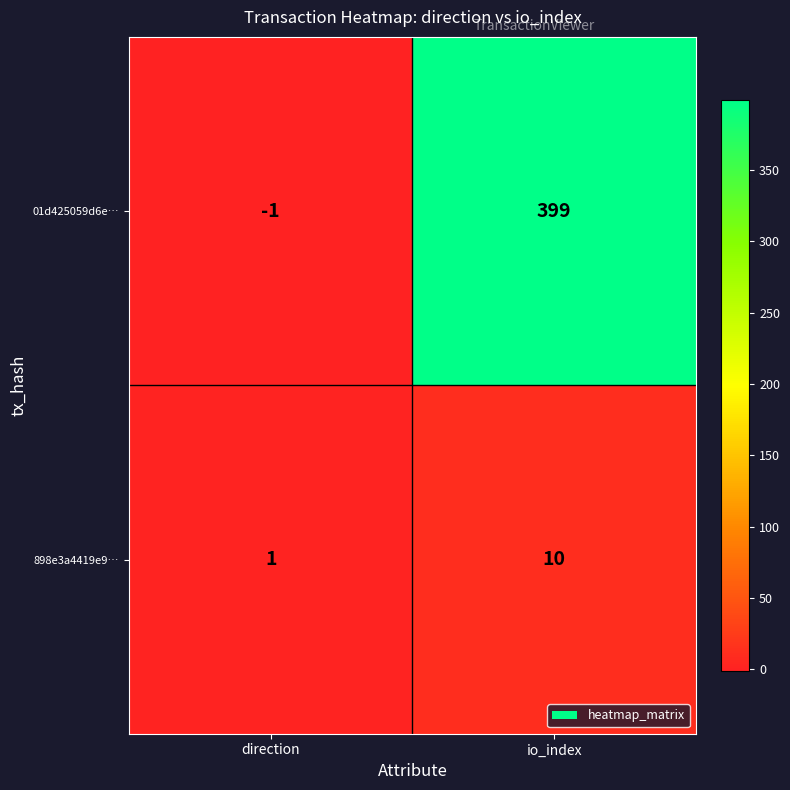

Between direction and io_index, which series saw the biggest shift?

01d425059d6e…